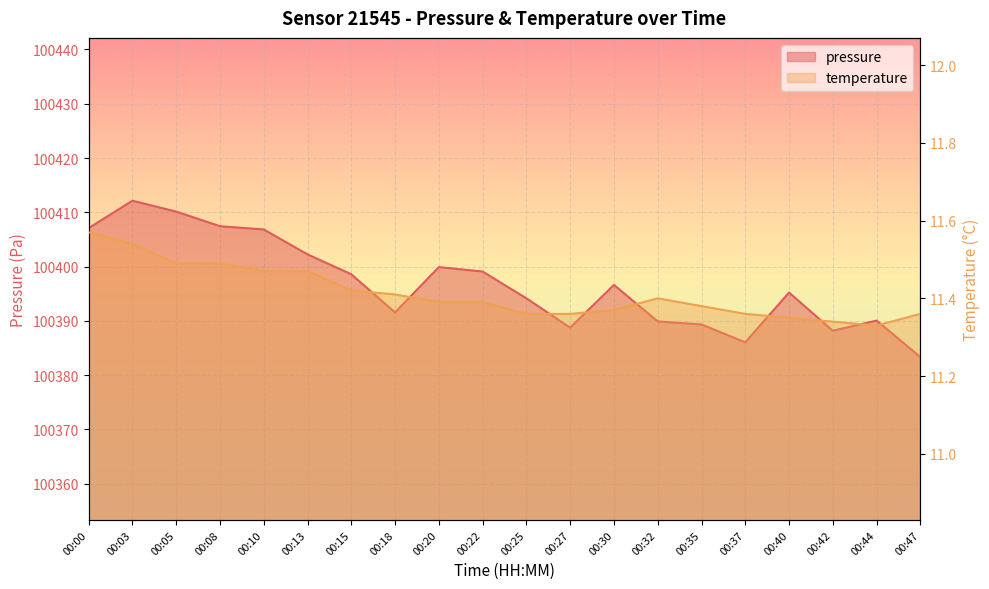

At which label does pressure first exceed 100396?

00:00